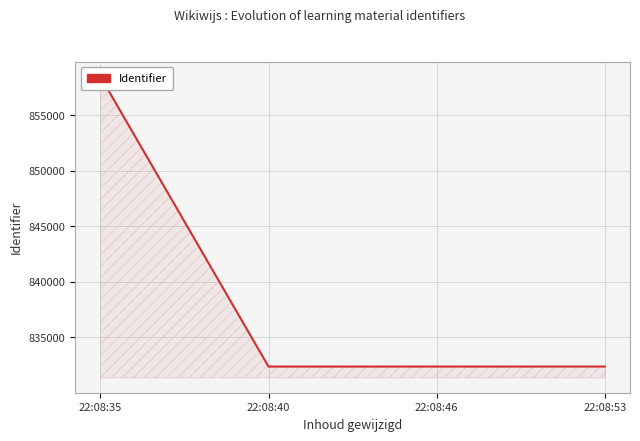

The value at 22:08:53 is 832381. True or false?

True